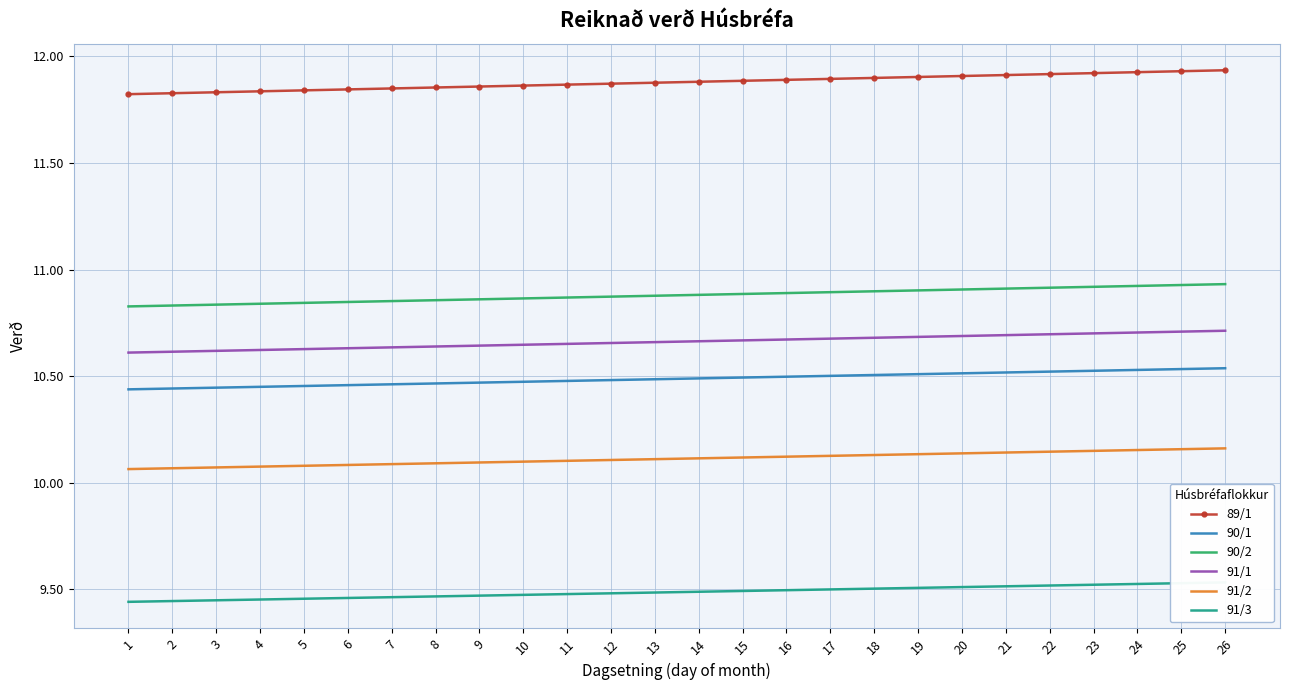

List the labels in order of 89/1 value, largest first.

26, 25, 24, 23, 22, 21, 20, 19, 18, 17, 16, 15, 14, 13, 12, 11, 10, 9, 8, 7, 6, 5, 4, 3, 2, 1